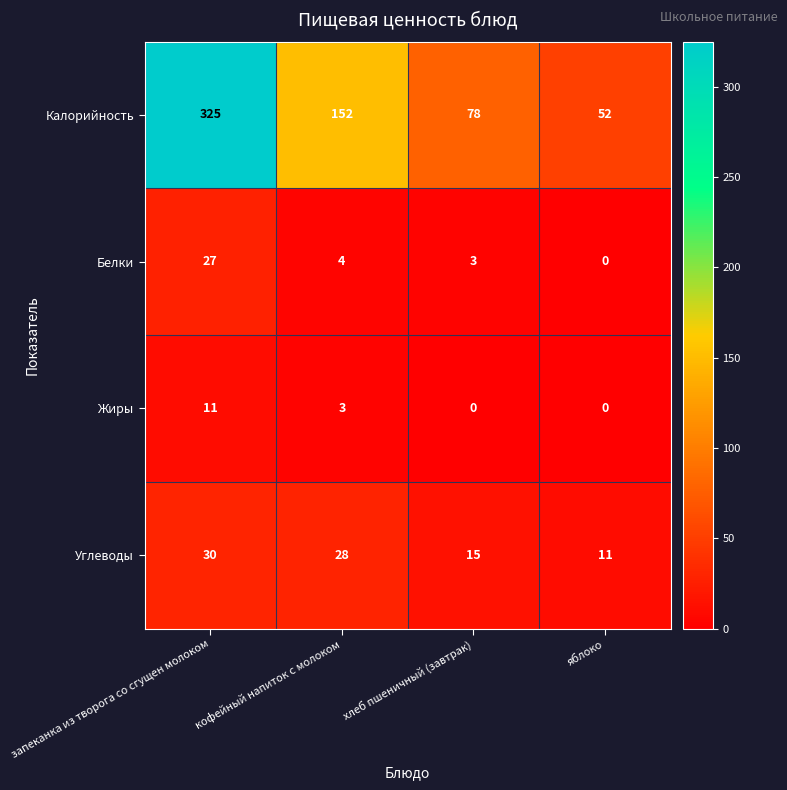

Which series has the widest spread of values?

Калорийность